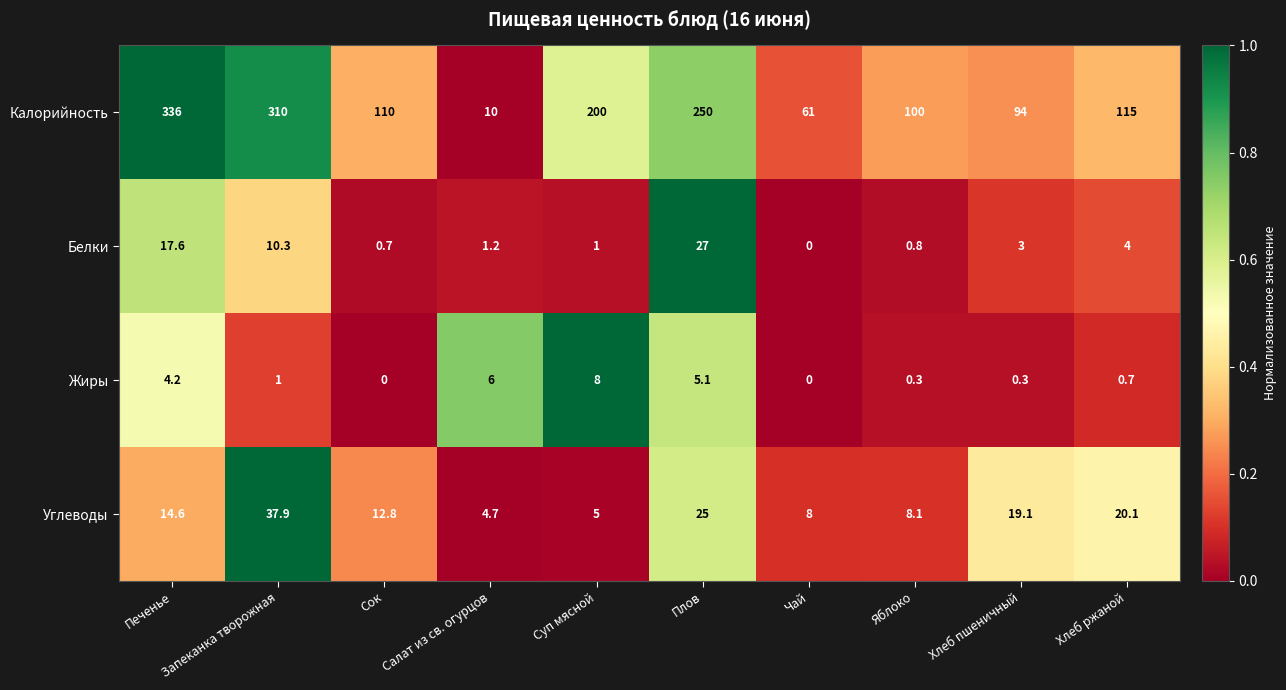

The Белки series shows 6.7 at Хлеб ржаной. True or false?

False